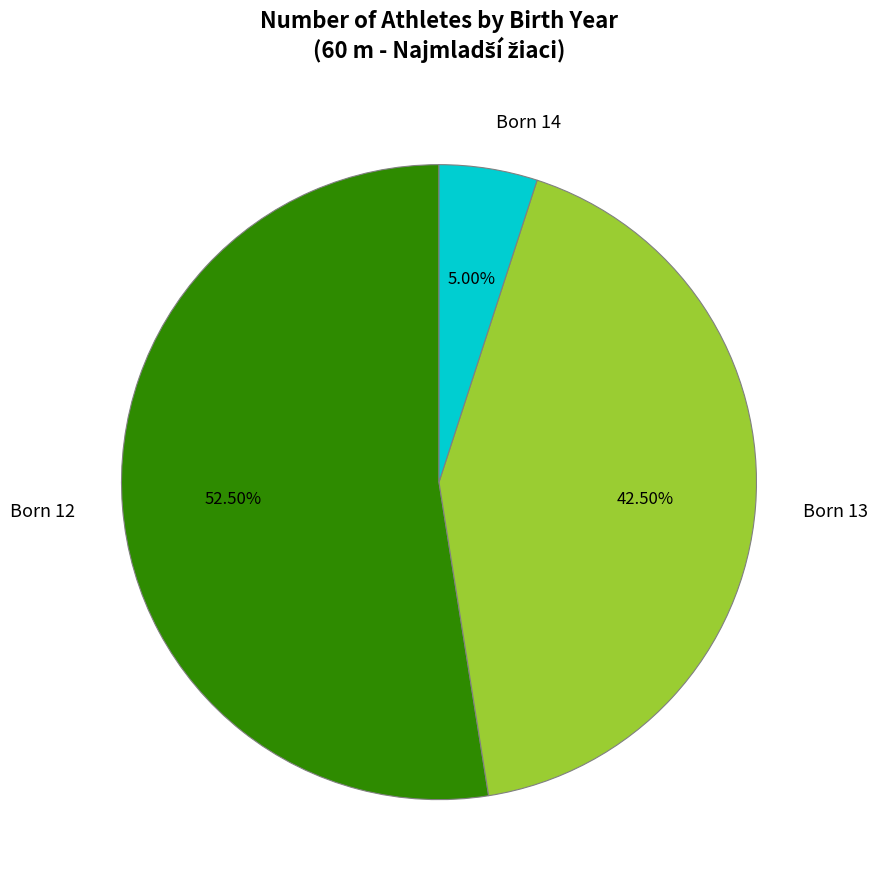

Rank the categories by value from lowest to highest.

Born 14, Born 13, Born 12